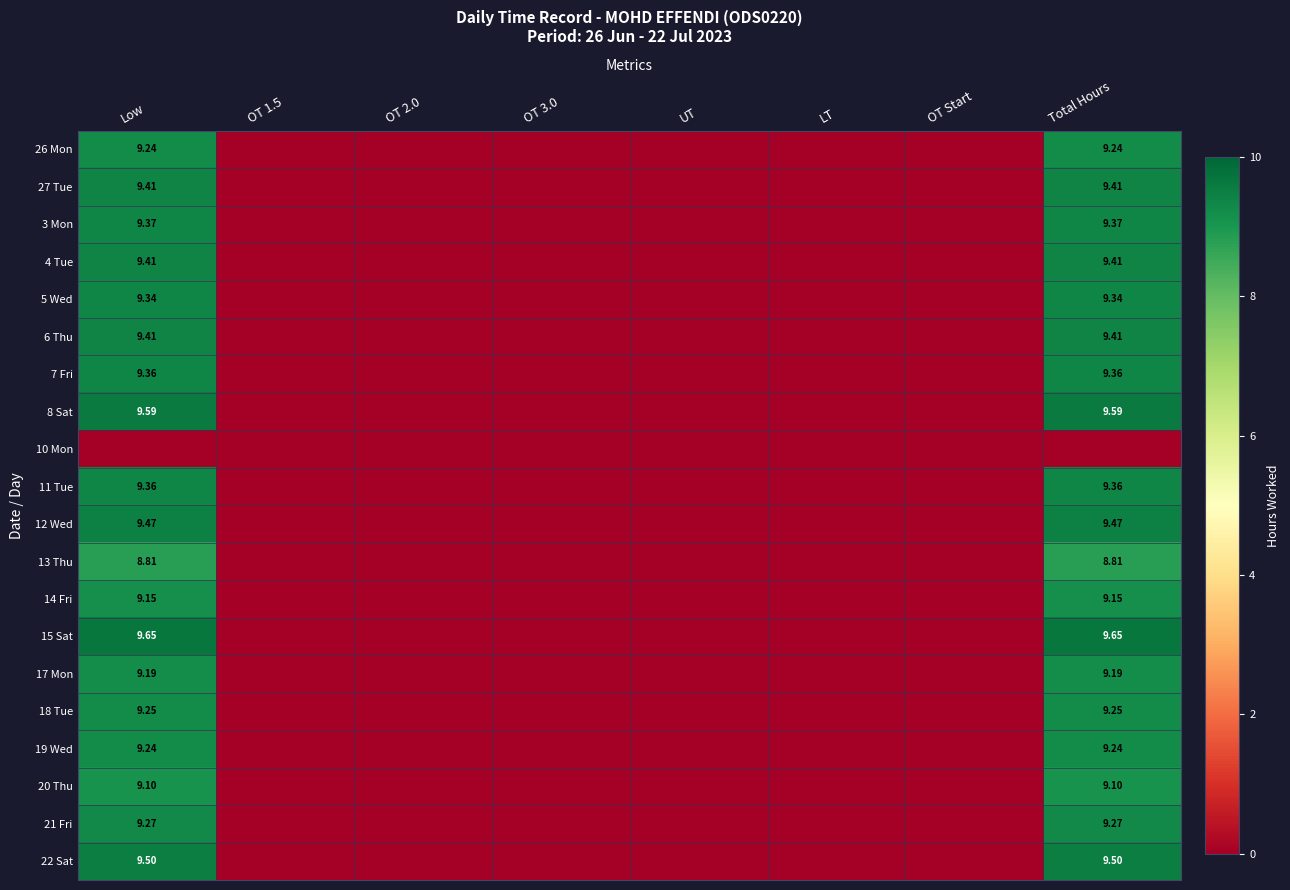

True or false: 26 Mon has a value of -3.2 at UT.

False